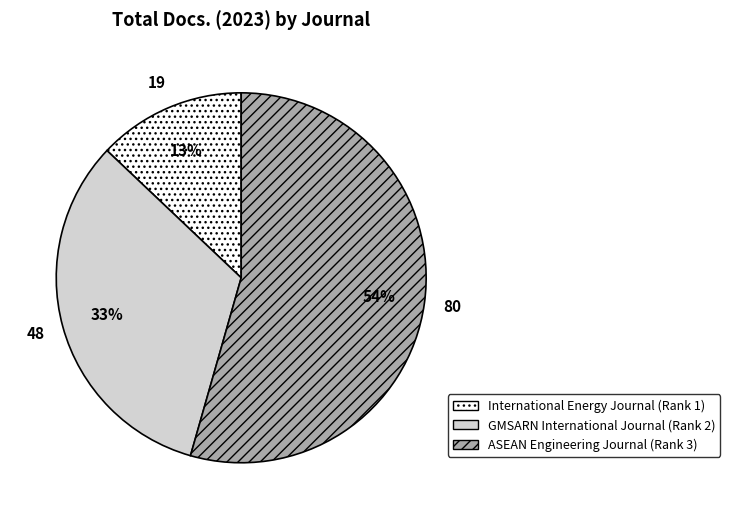

To the nearest percent, what portion does International Energy Journal (Rank 1) represent?

13%